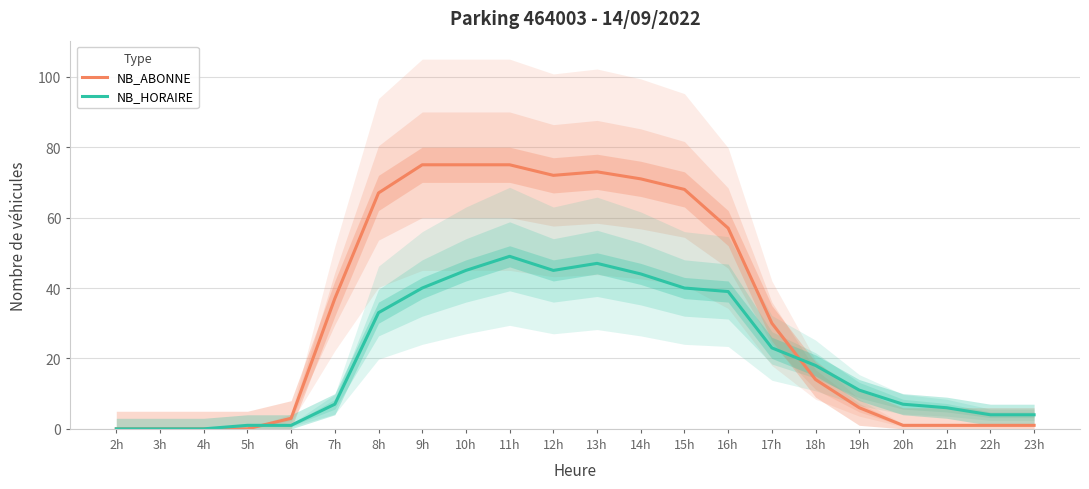

Which series has the largest total across all categories?

NB_ABONNE